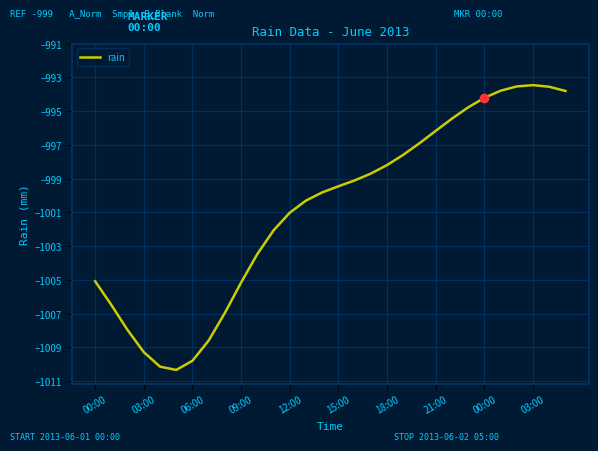

What is the difference between the maximum and minimum values?

16.9